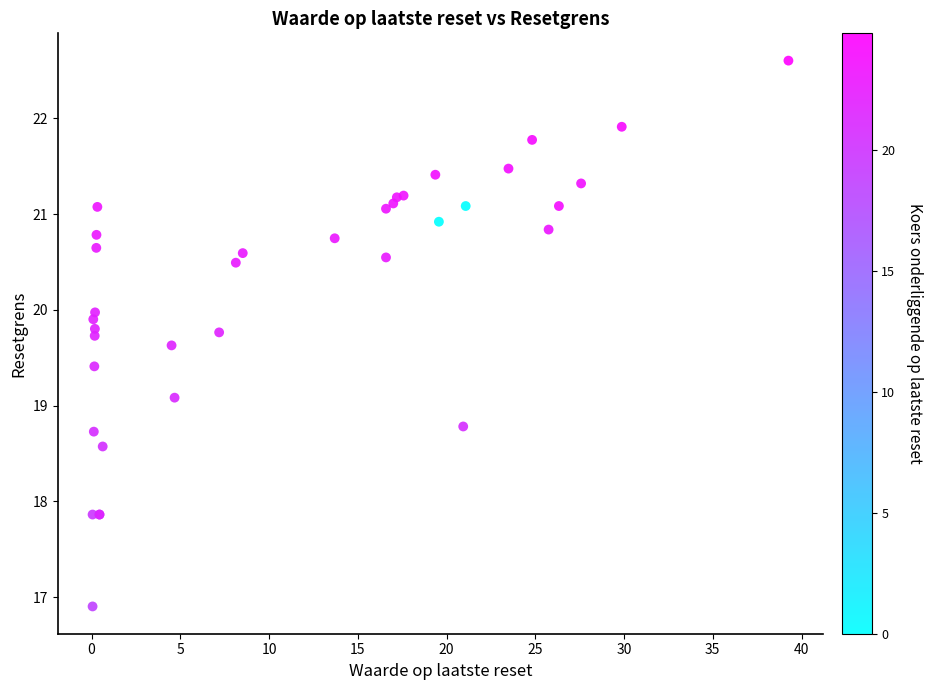

What Y value in the scatter plot is closest to 19?

19.1